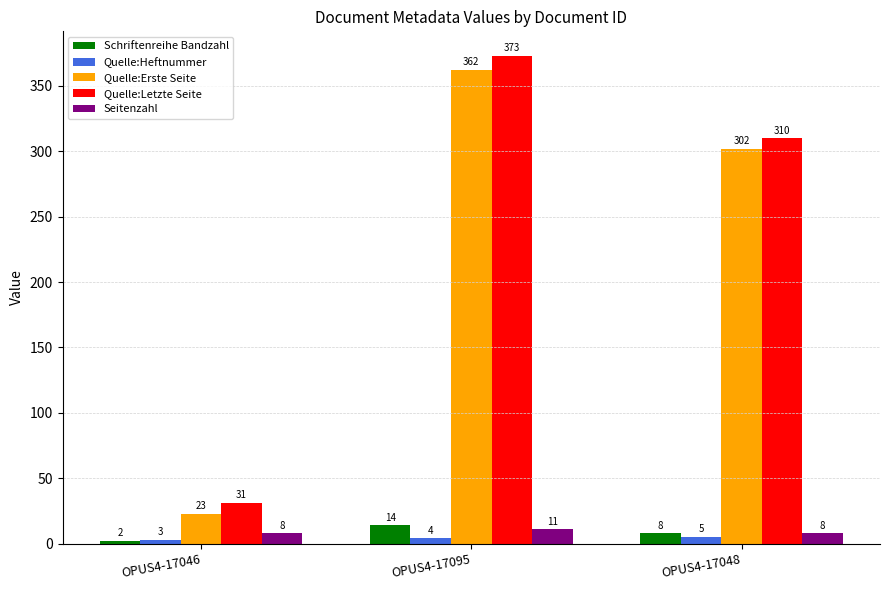

Does the chart contain stacked bars?

No